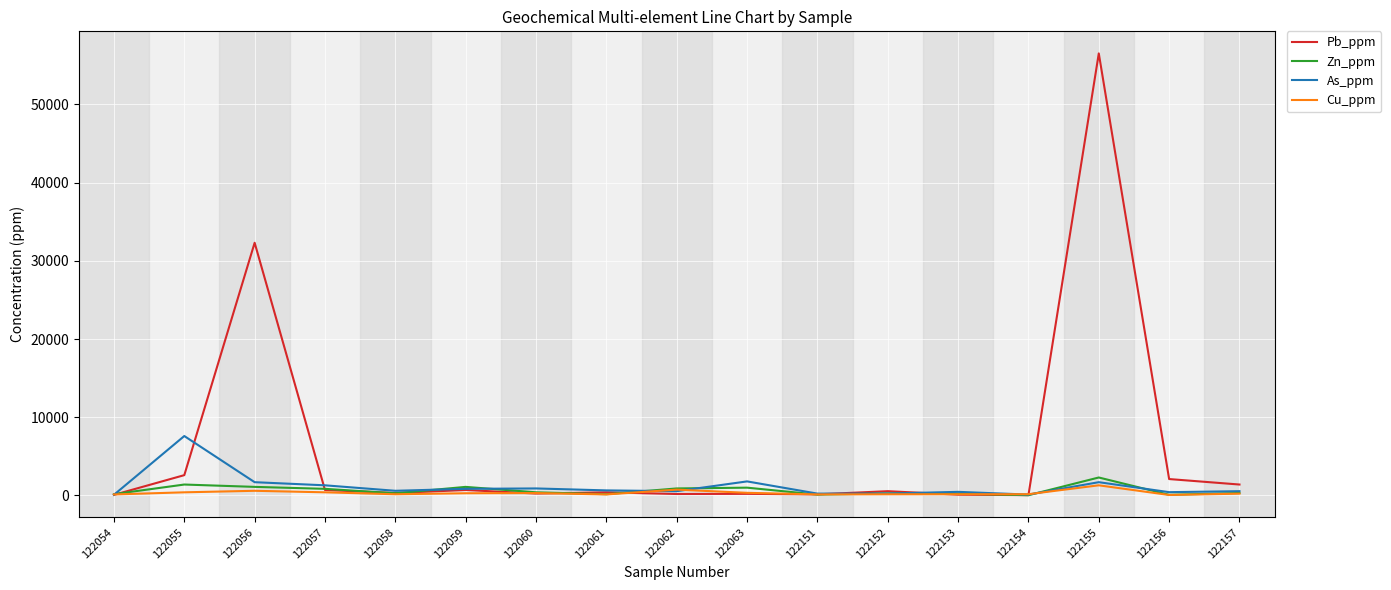

True or false: Zn_ppm has more than 1 interior local peaks.

True